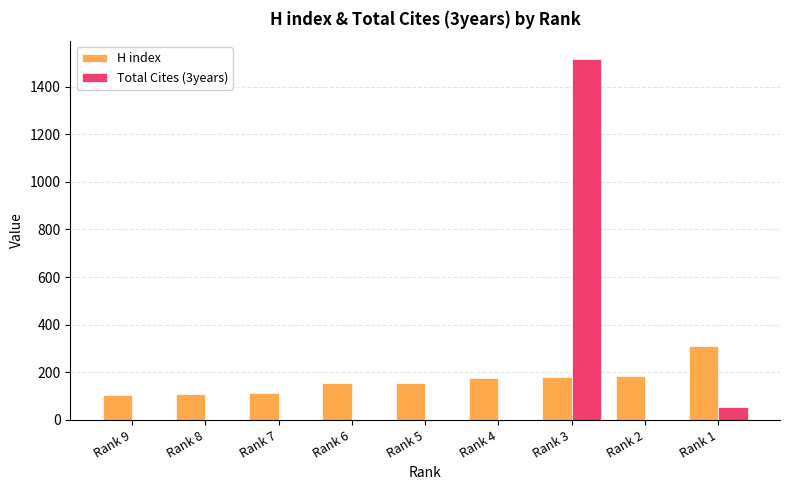

What is the sum of all H index values?

1485